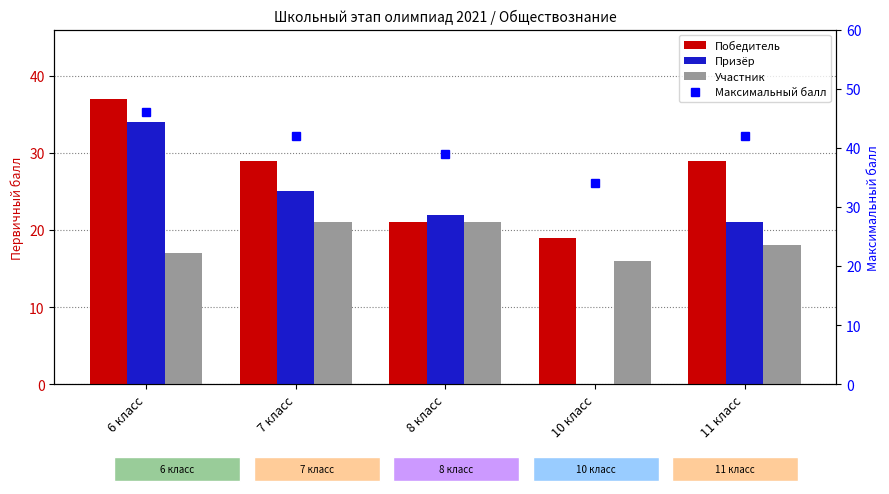

What is the approximate value of Призёр at 11 класс?

21